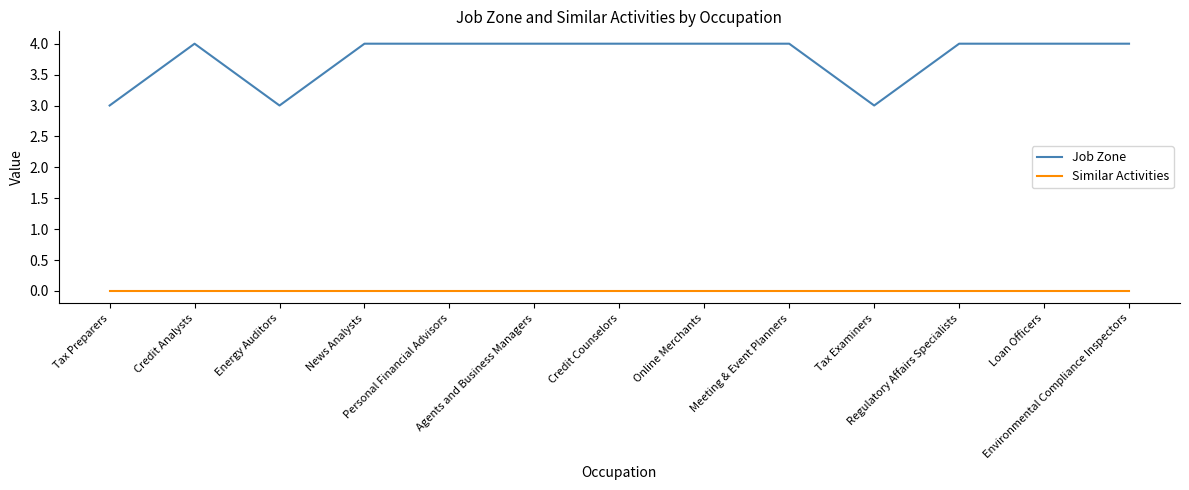

Which series has the largest total across all categories?

Job Zone